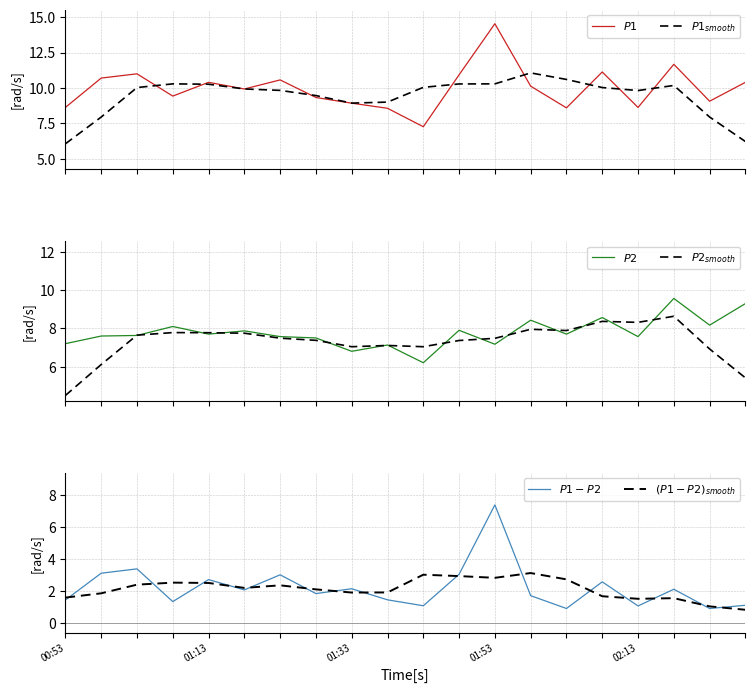

Rank the series by their maximum value, from highest to lowest.

$P1$, $P1_{smooth}$, $P2$, $P2_{smooth}$, $P1-P2$, $(P1-P2)_{smooth}$